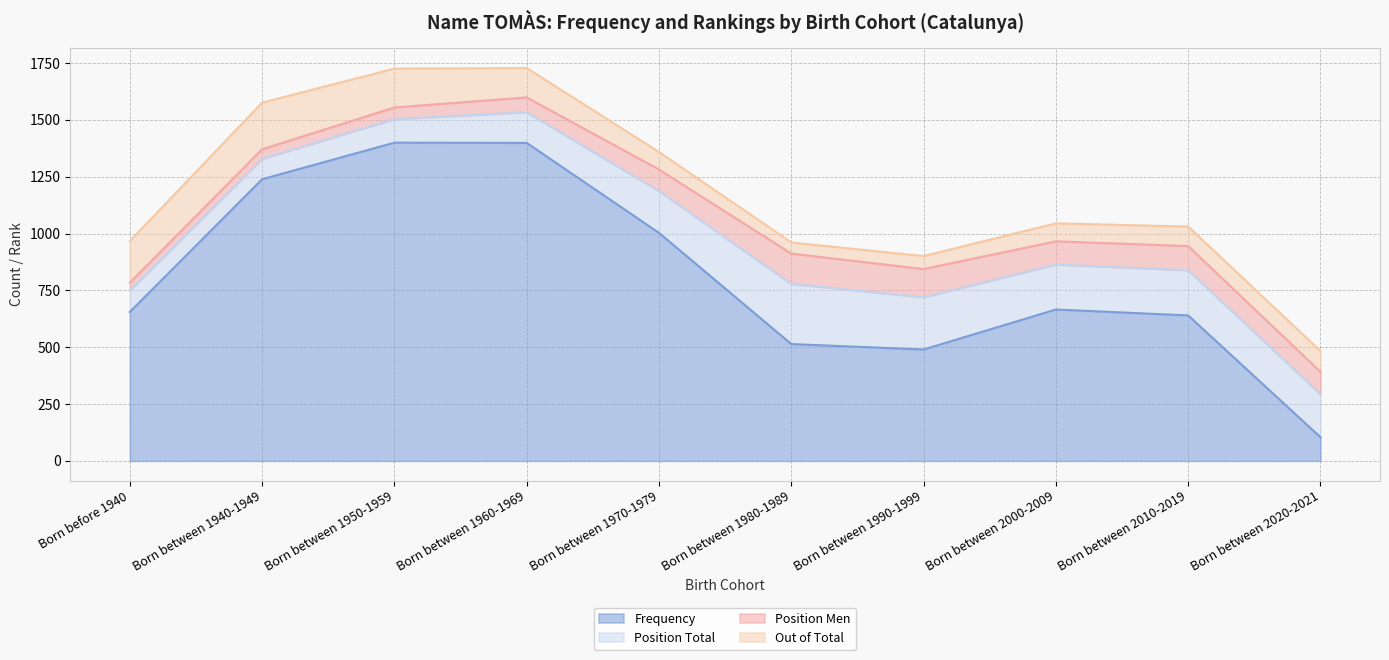

At which category is the sum across all series the highest?

Born between 1960-1969